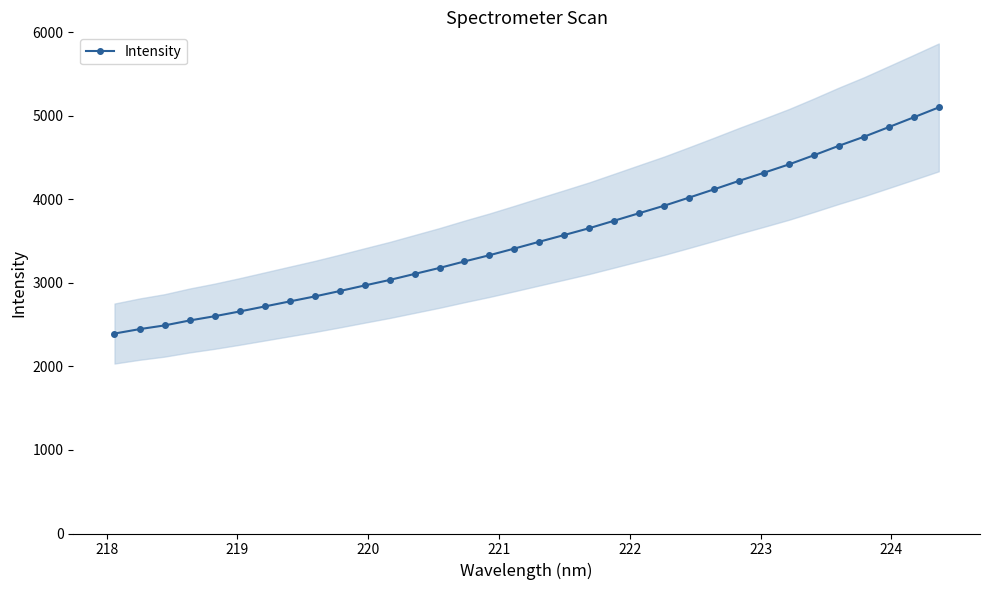

What is the value of the Intensity point at the 21st from the left?

3745.3